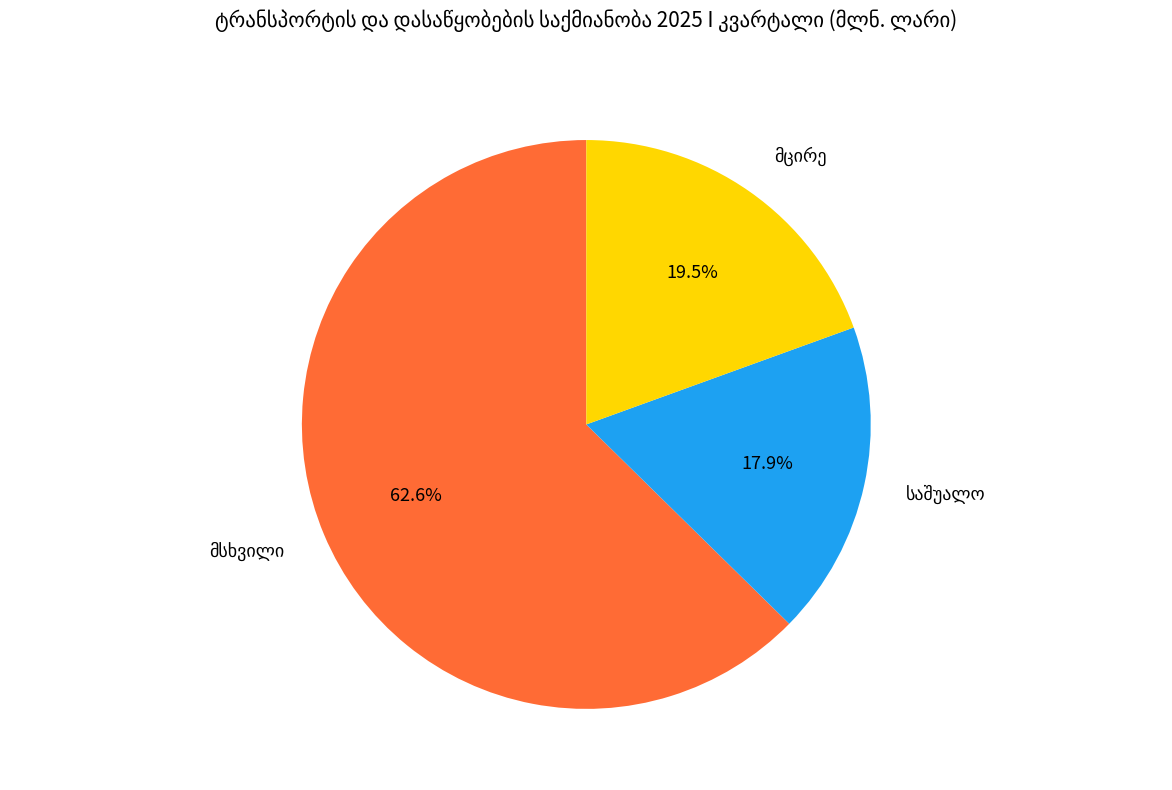

Is there any slice that represents more than half of the pie?

Yes